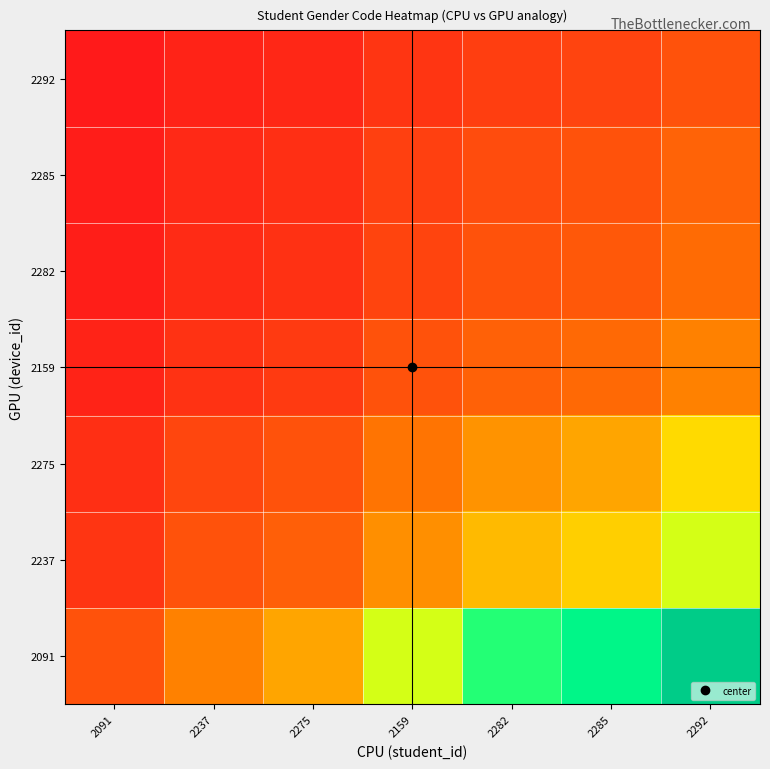

Reading left to right, what are all the values shown in this chart?

2091: 2091=1.0	2237=1.7	2275=2.0	2159=3.0	2282=3.7	2285=4.0	2292=5.0
2237: 2091=0.6	2237=1.0	2275=1.2	2159=1.8	2282=2.2	2285=2.4	2292=3.0
2275: 2091=0.5	2237=0.8	2275=1.0	2159=1.5	2282=1.8	2285=2.0	2292=2.5
2159: 2091=0.3	2237=0.6	2275=0.7	2159=1.0	2282=1.2	2285=1.3	2292=1.7
2282: 2091=0.3	2237=0.5	2275=0.5	2159=0.8	2282=1.0	2285=1.1	2292=1.4
2285: 2091=0.2	2237=0.4	2275=0.5	2159=0.8	2282=0.9	2285=1.0	2292=1.2
2292: 2091=0.2	2237=0.3	2275=0.4	2159=0.6	2282=0.7	2285=0.8	2292=1.0